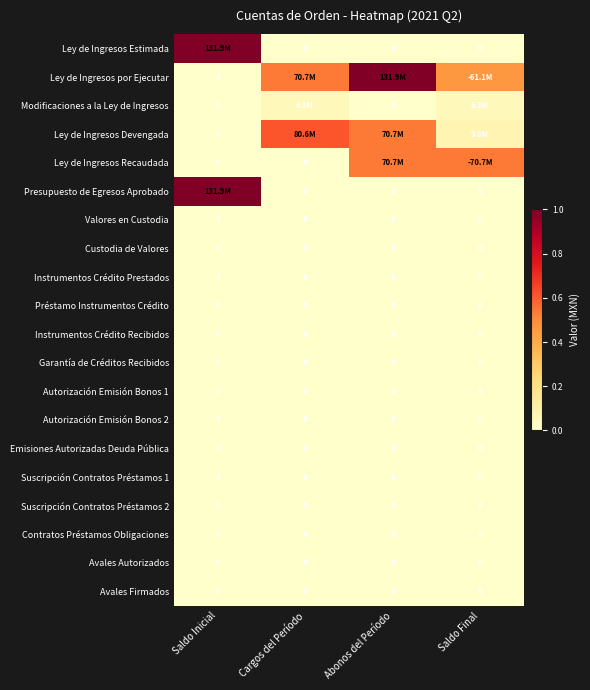

How many categories are shown in the chart?

4